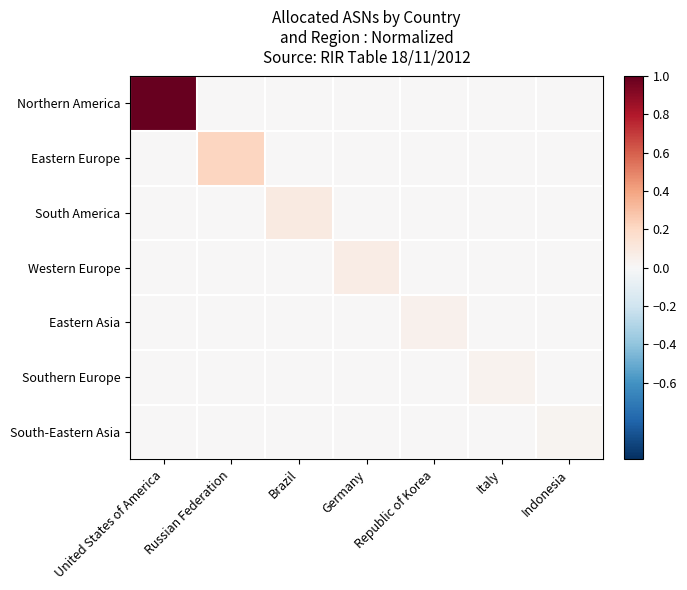

Reading right to left, extract all data points from this chart.

Northern America: Indonesia=0.0	Italy=0.0	Republic of Korea=0.0	Germany=0.0	Brazil=0.0	Russian Federation=0.0	United States of America=1.0
Eastern Europe: Indonesia=0.0	Italy=0.0	Republic of Korea=0.0	Germany=0.0	Brazil=0.0	Russian Federation=0.2	United States of America=0.0
South America: Indonesia=0.0	Italy=0.0	Republic of Korea=0.0	Germany=0.0	Brazil=0.1	Russian Federation=0.0	United States of America=0.0
Western Europe: Indonesia=0.0	Italy=0.0	Republic of Korea=0.0	Germany=0.1	Brazil=0.0	Russian Federation=0.0	United States of America=0.0
Eastern Asia: Indonesia=0.0	Italy=0.0	Republic of Korea=0.0	Germany=0.0	Brazil=0.0	Russian Federation=0.0	United States of America=0.0
Southern Europe: Indonesia=0.0	Italy=0.0	Republic of Korea=0.0	Germany=0.0	Brazil=0.0	Russian Federation=0.0	United States of America=0.0
South-Eastern Asia: Indonesia=0.0	Italy=0.0	Republic of Korea=0.0	Germany=0.0	Brazil=0.0	Russian Federation=0.0	United States of America=0.0